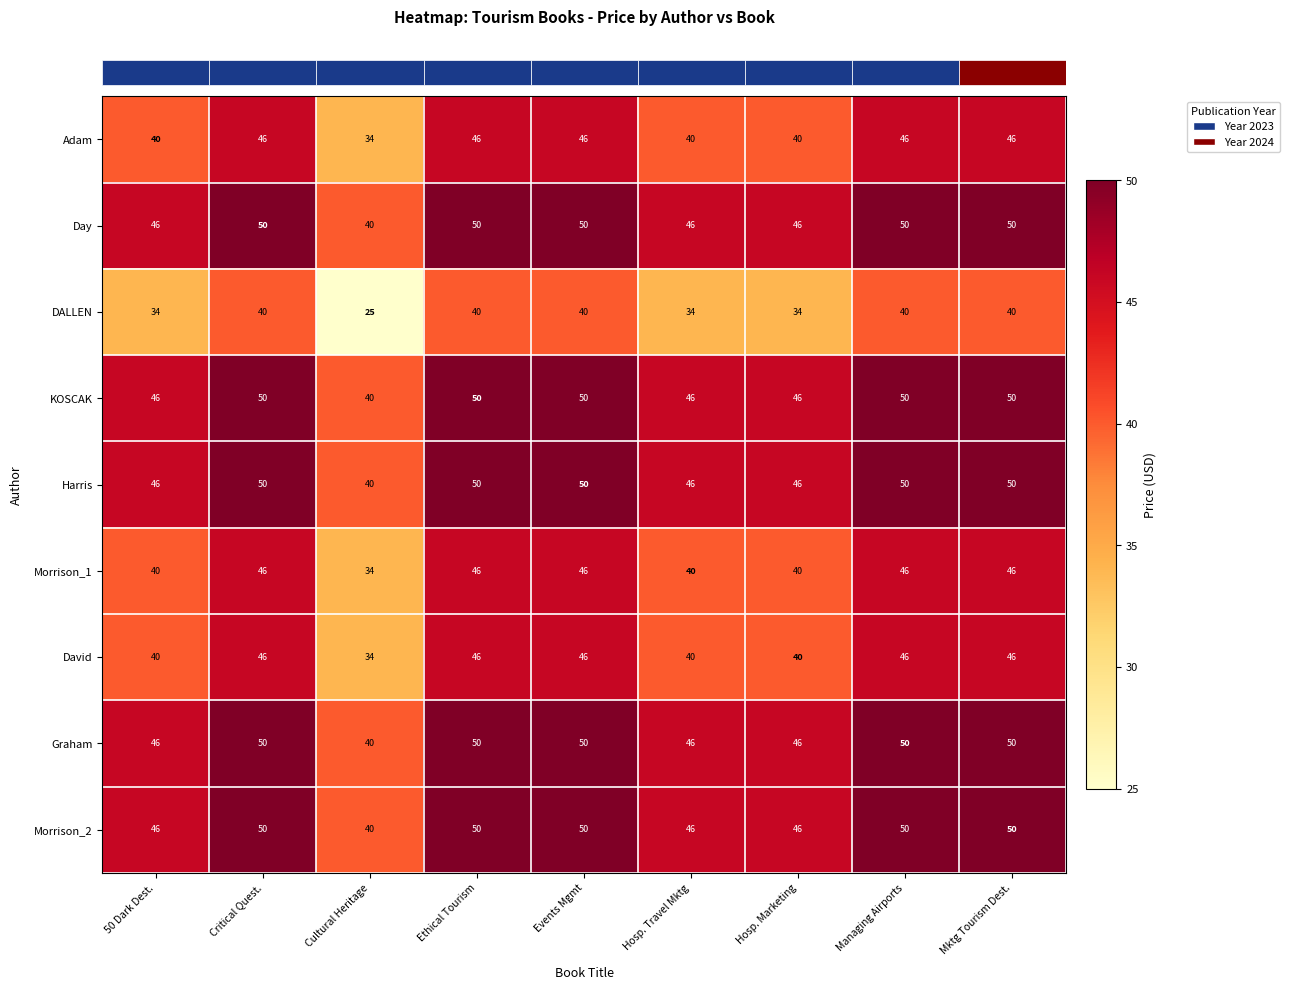

What is the total value across all series at Ethical Tourism?

428